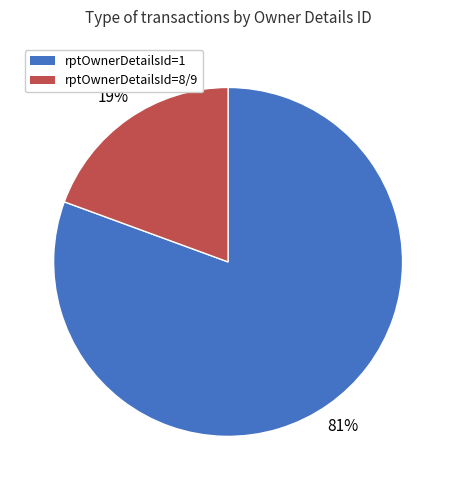

What percentage is the rptOwnerDetailsId=1 slice, to the nearest percent?

81%